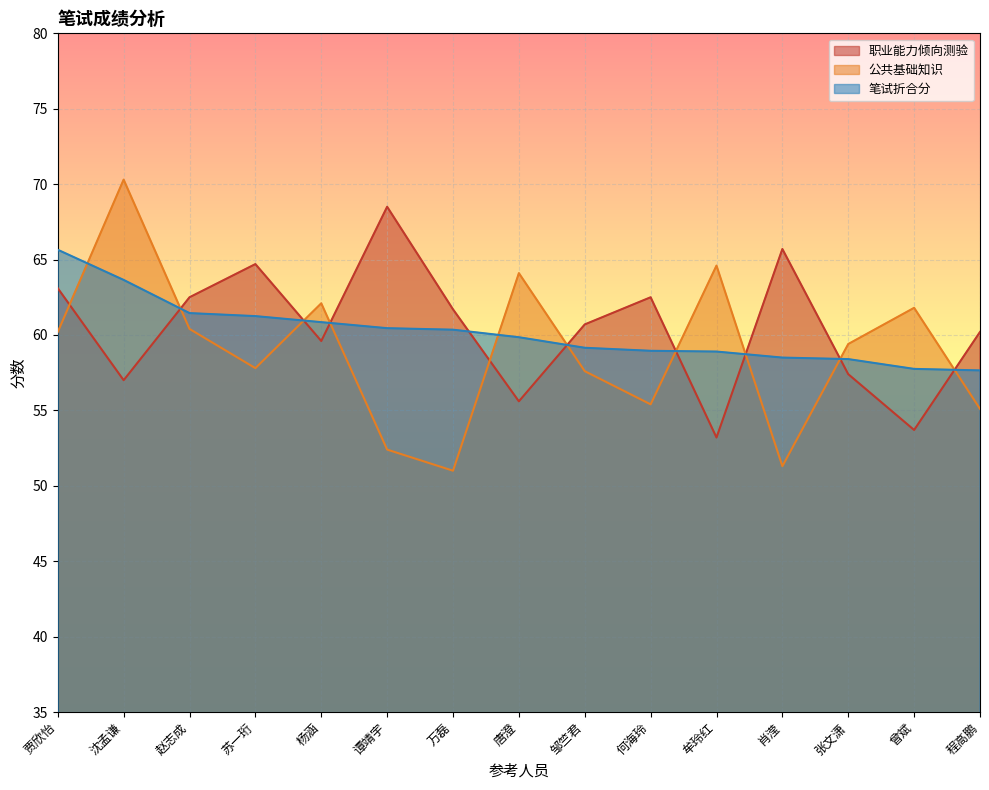

Rank the series at 赵志成 from lowest to highest value.

公共基础知识, 笔试折合分, 职业能力倾向测验